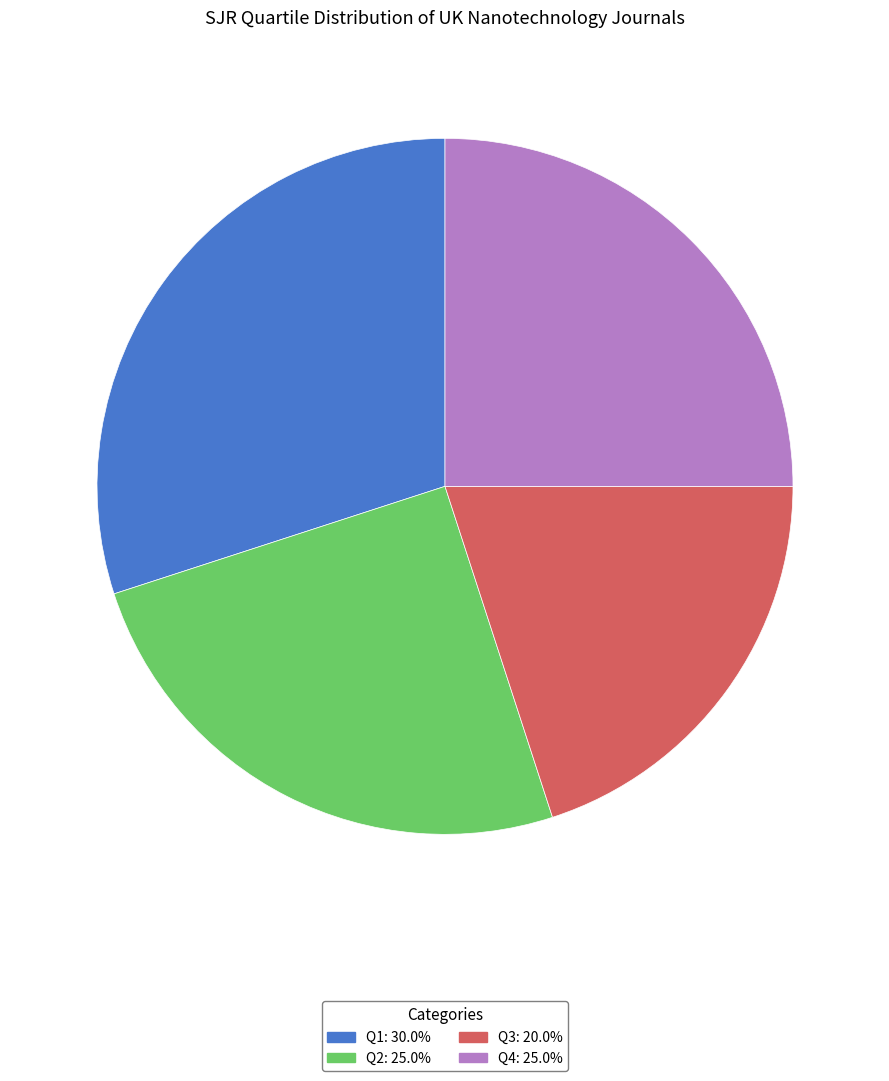

Which has a higher value, Q1 or Q4?

Q1